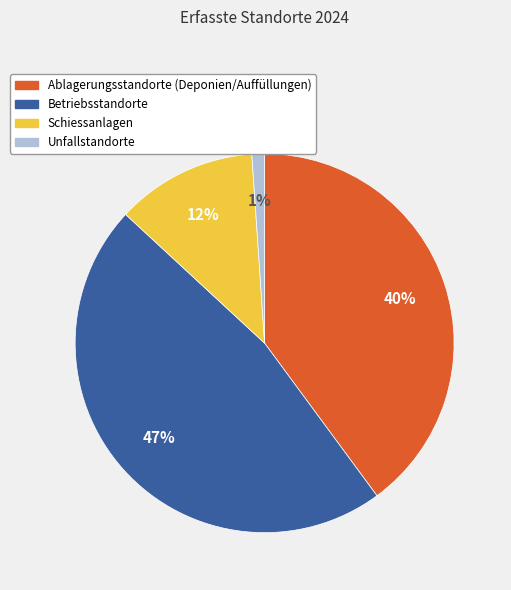

To the nearest percent, what is the difference between the largest and smallest slice percentages?

46%